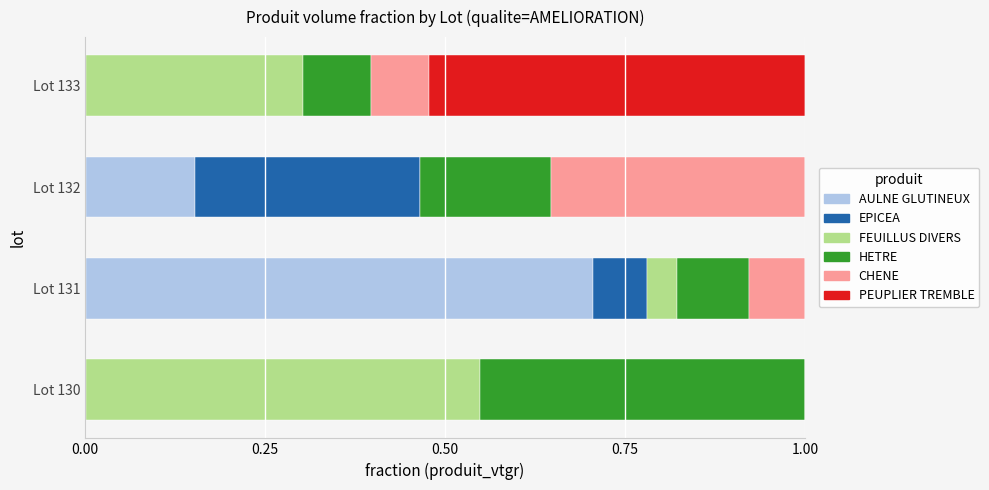

What is the total value across all series at Lot 130?

1.0